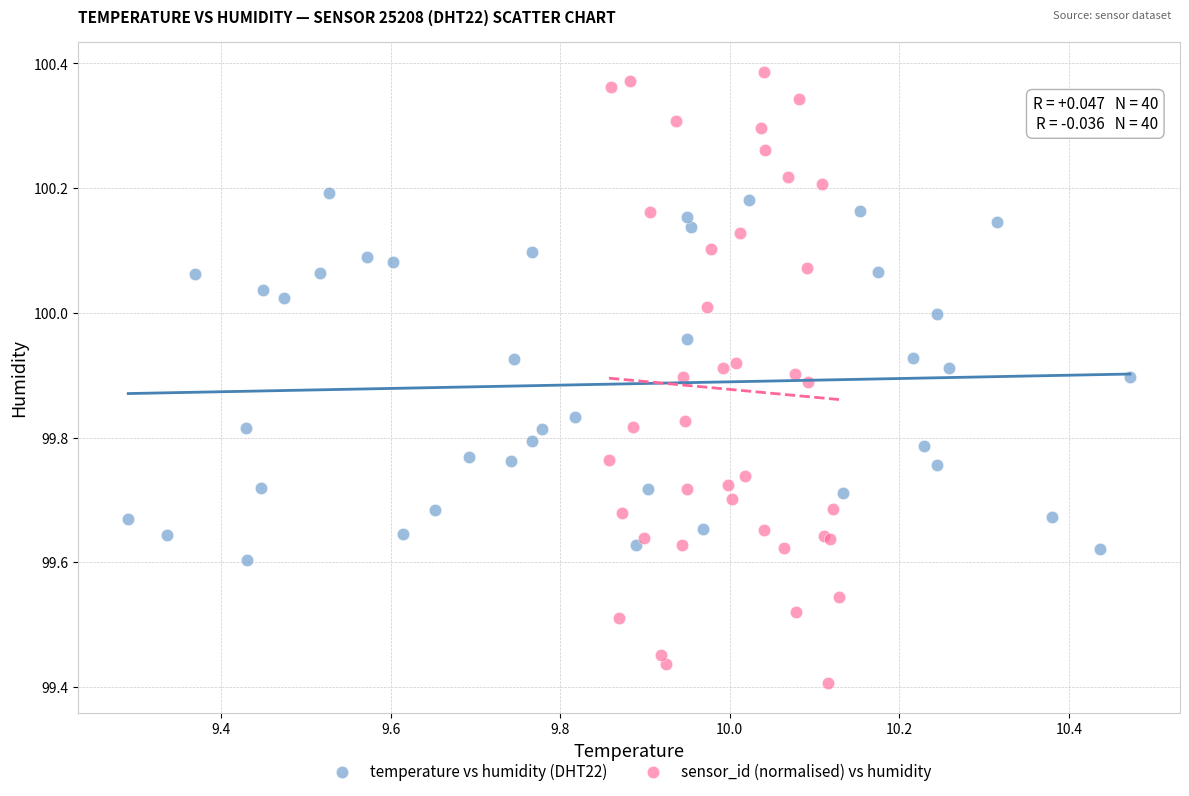

Which series has the largest Y range (max minus min)?

sensor_id (normalised) vs humidity